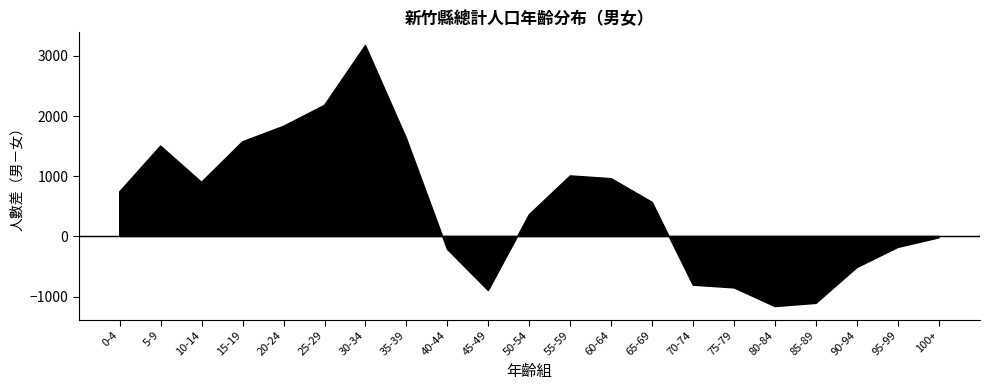

Which series ends up on top after the final intersection of 男 and 女?

女